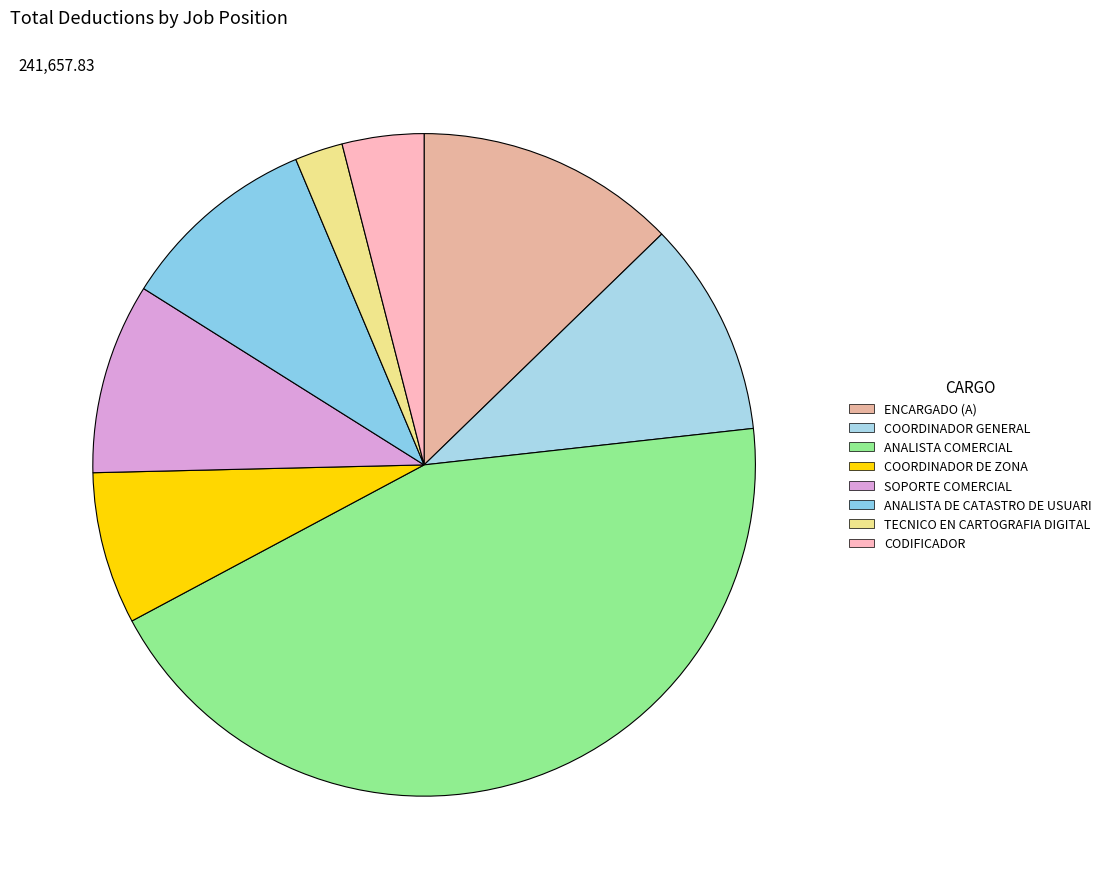

Count the number of slices in the pie.

8